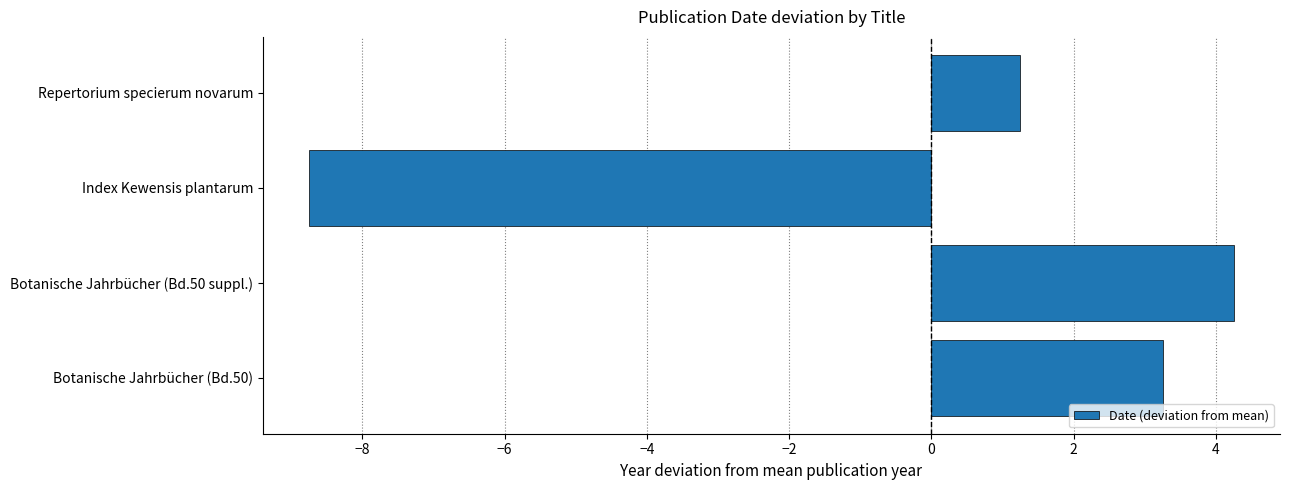

List the labels in order of value, smallest first.

Index Kewensis plantarum, Repertorium specierum novarum, Botanische Jahrbücher (Bd.50), Botanische Jahrbücher (Bd.50 suppl.)